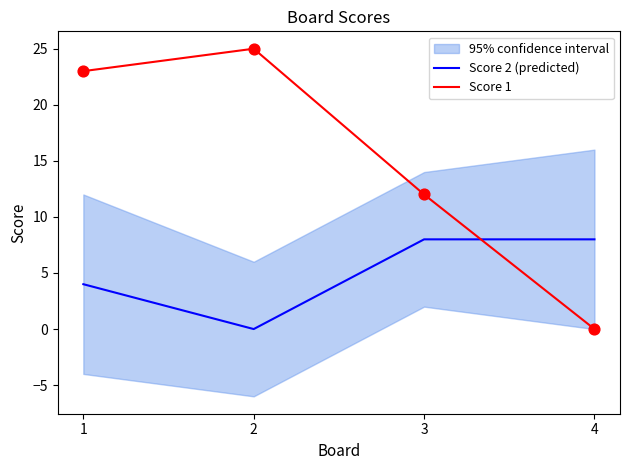

What is the total value across all series at 1?

27